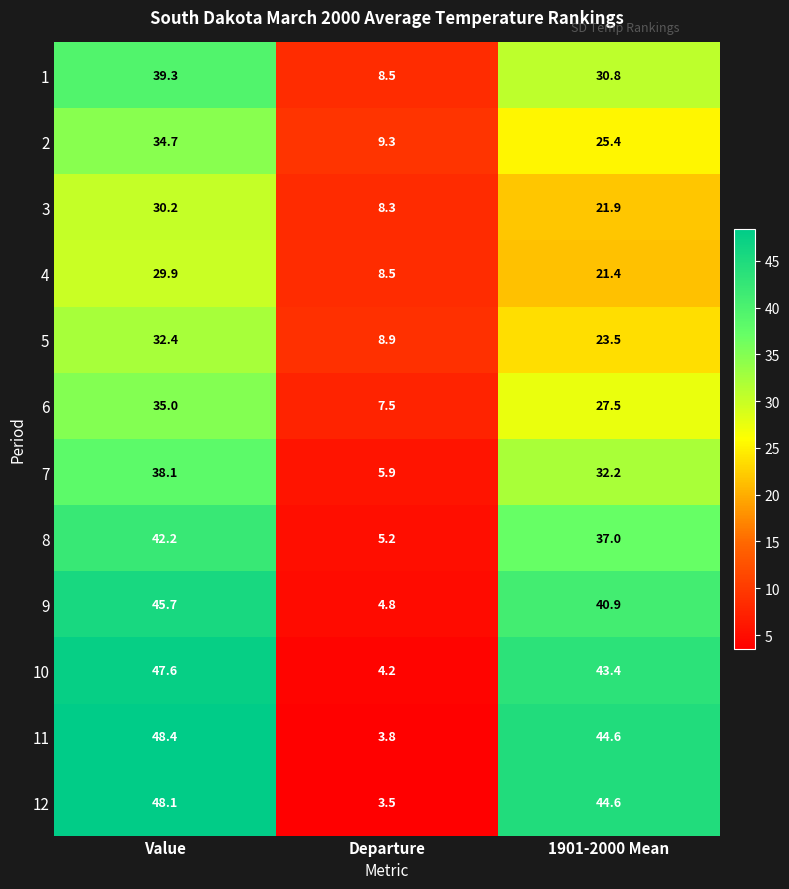

What is the difference between the highest and lowest values at Departure?

5.8